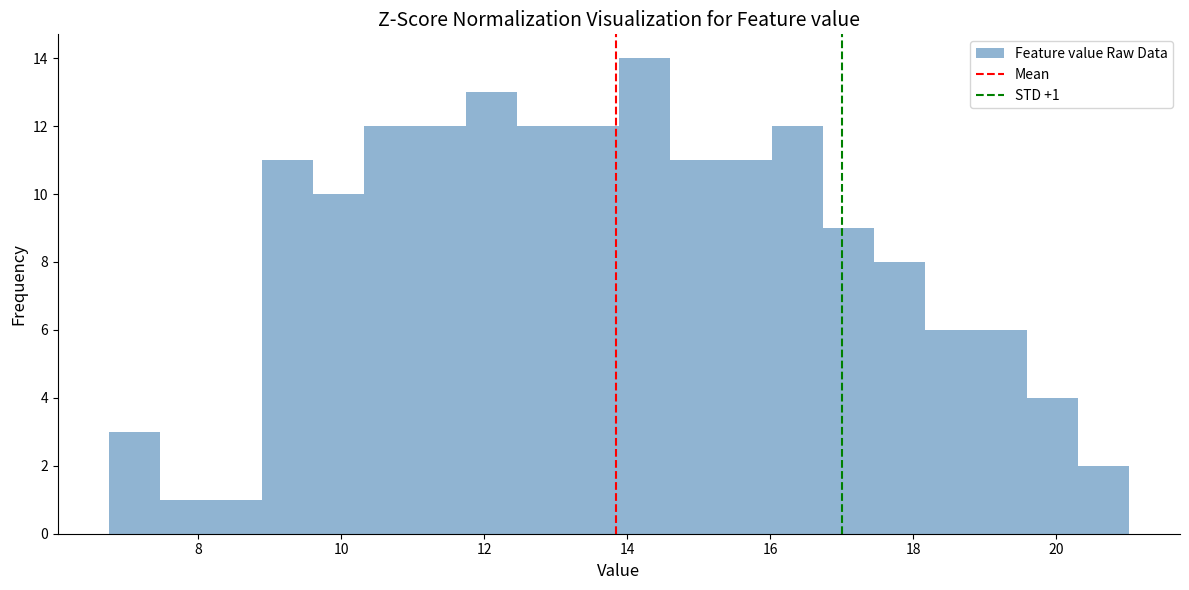

Around what value on the x-axis is the tallest bar? Give the approximate position of its centre, as read against the axis.

14.2